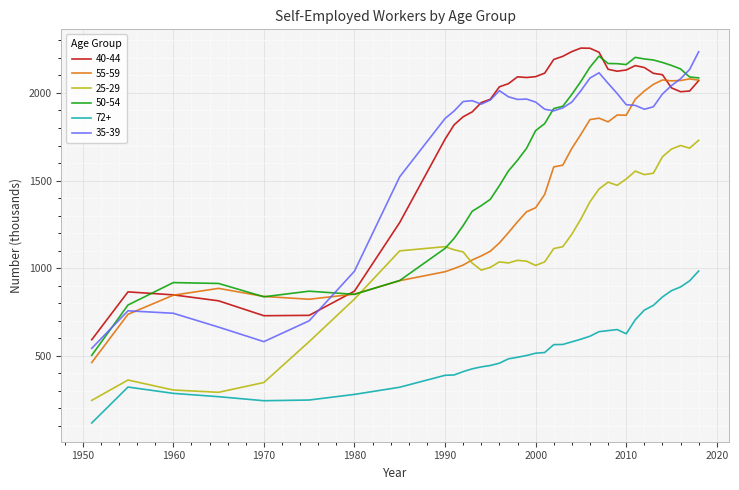

What is the greatest value displayed?

2256